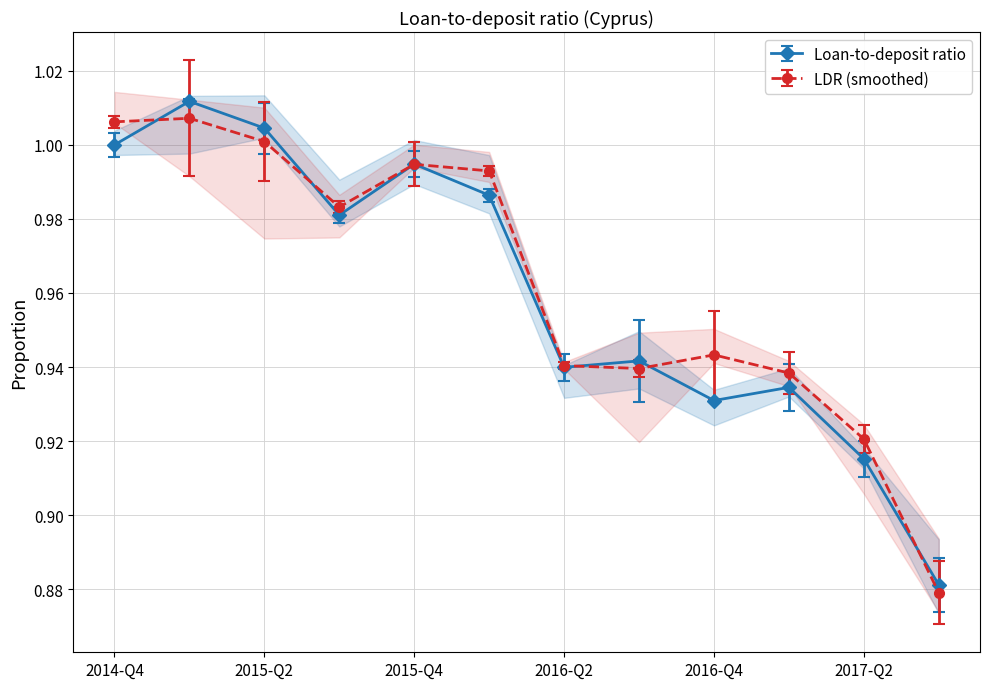

At which category does the data reach its first local valley?

2015-Q3